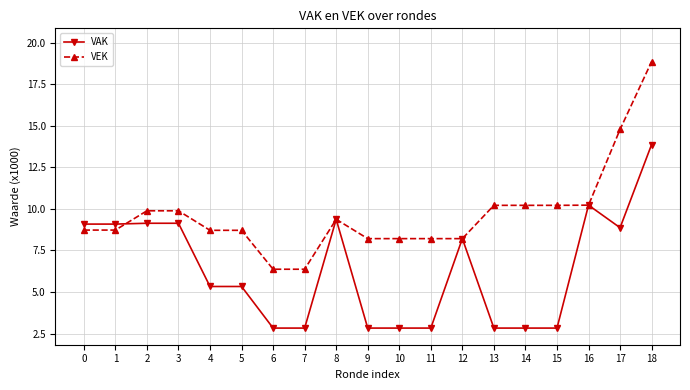

List the series in order of their peak value, lowest first.

VAK, VEK